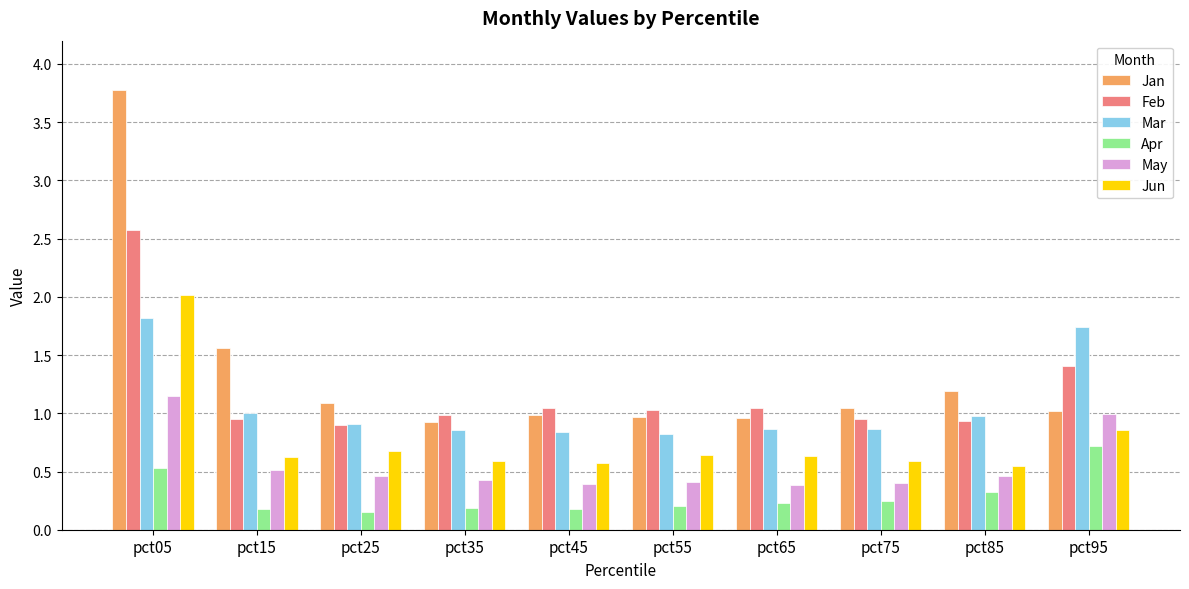

How many bars are there in each group?

6